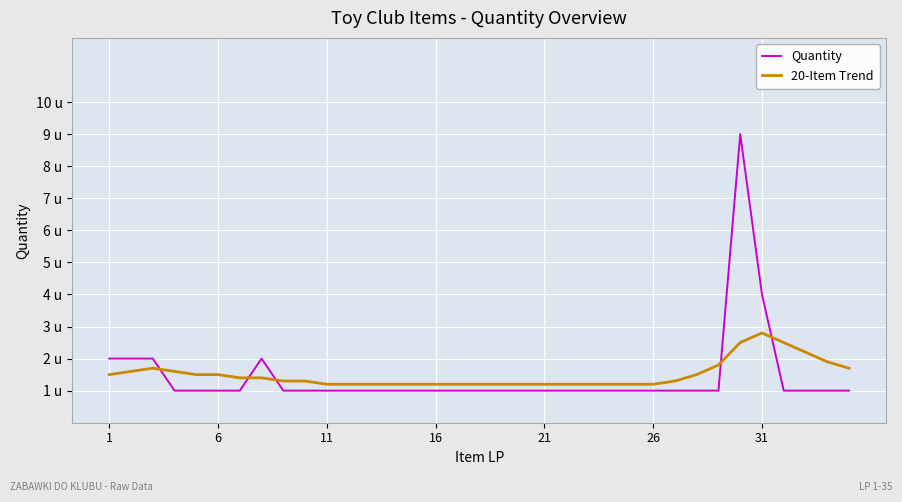

What are all the series names shown in the legend?

Quantity, 20-Item Trend